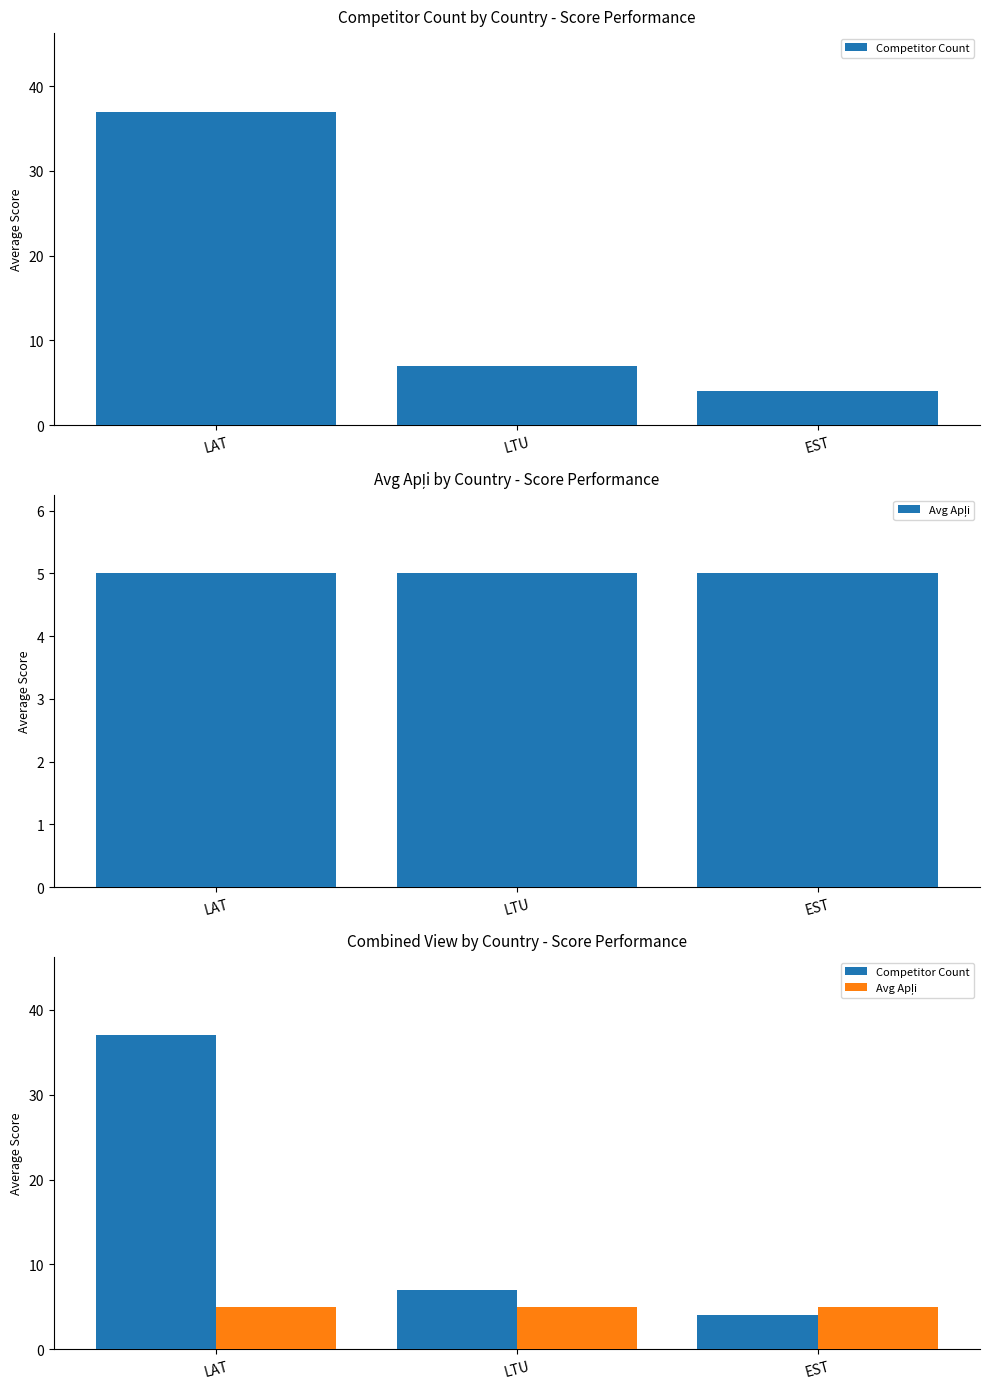

Between LTU and EST, which series saw the biggest shift?

Competitor Count